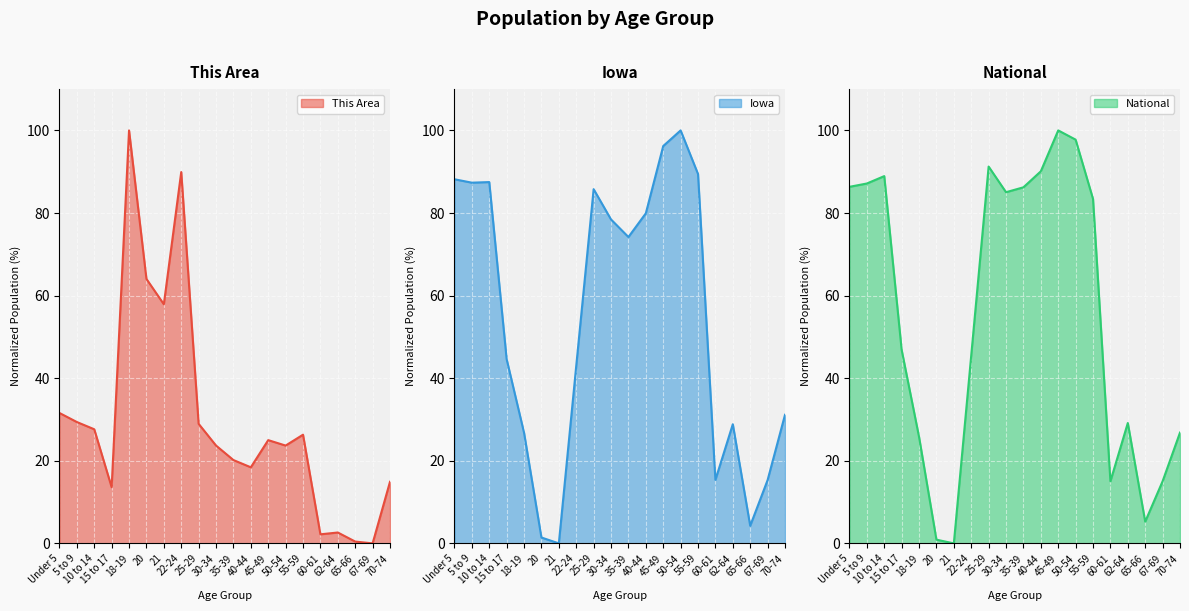

What are all the series names shown in the legend?

This Area, Iowa, National